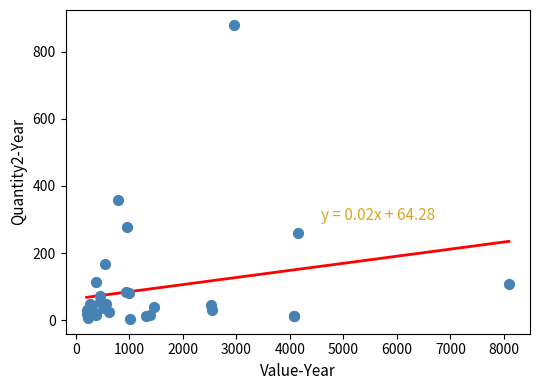

What Y value in the scatter plot is closest to 442?

357